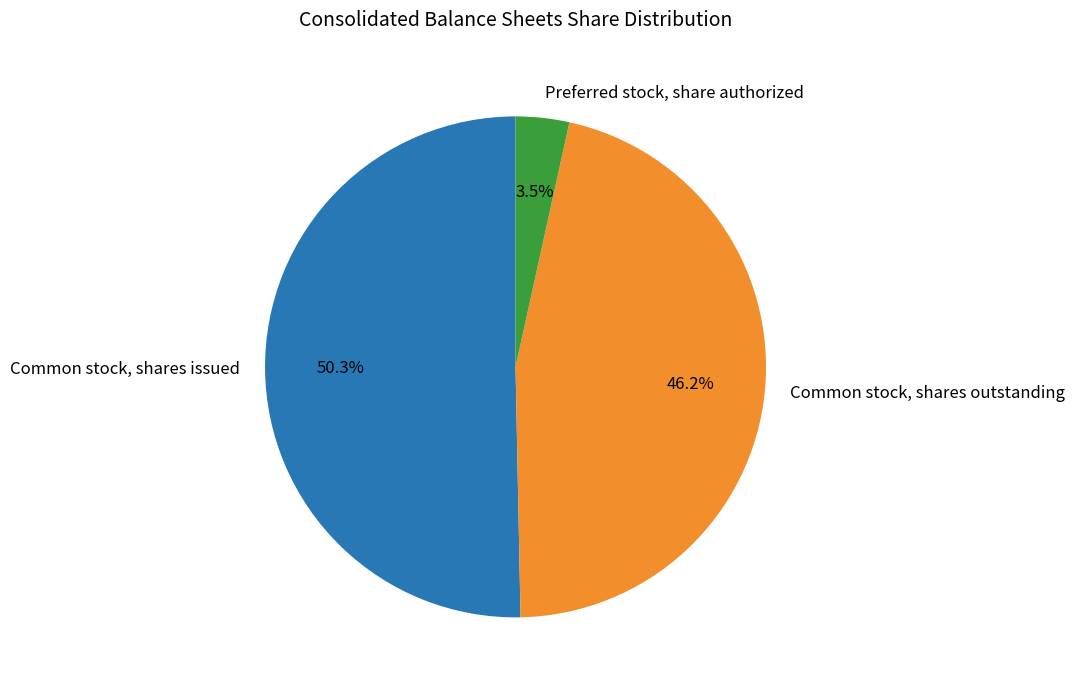

Rank the categories by value from highest to lowest.

Common stock, shares issued, Common stock, shares outstanding, Preferred stock, share authorized